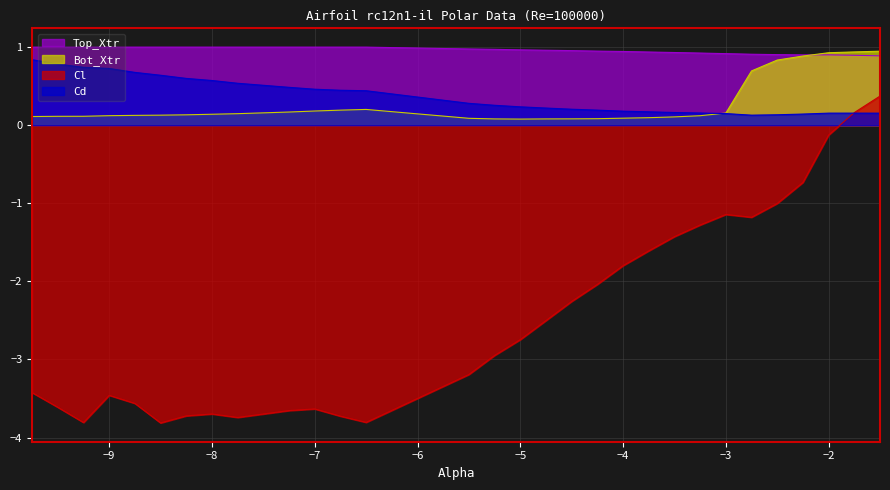

What is the maximum value shown in the chart?

1.0